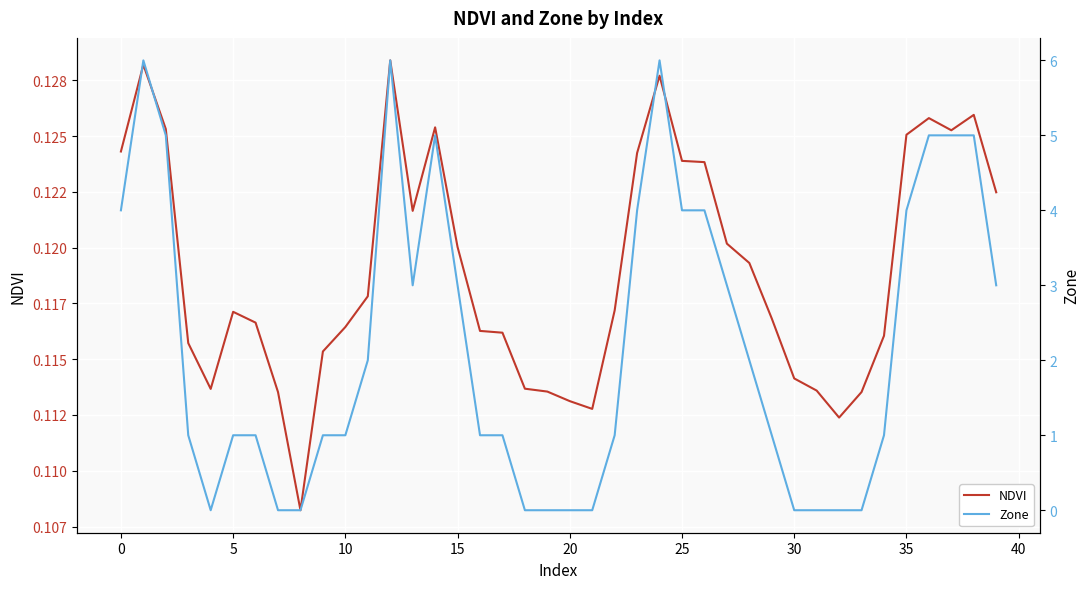

Reading left to right, extract all data points from this chart.

NDVI: 0.1	0.1	0.1	0.1	0.1	0.1	0.1	0.1	0.1	0.1	0.1	0.1	0.1	0.1	0.1	0.1	0.1	0.1	0.1	0.1	0.1	0.1	0.1	0.1	0.1	0.1	0.1	0.1	0.1	0.1	0.1	0.1	0.1	0.1	0.1	0.1	0.1	0.1	0.1	0.1
Zone: 4.0	6.0	5.0	1.0	0.0	1.0	1.0	0.0	0.0	1.0	1.0	2.0	6.0	3.0	5.0	3.0	1.0	1.0	0.0	0.0	0.0	0.0	1.0	4.0	6.0	4.0	4.0	3.0	2.0	1.0	0.0	0.0	0.0	0.0	1.0	4.0	5.0	5.0	5.0	3.0